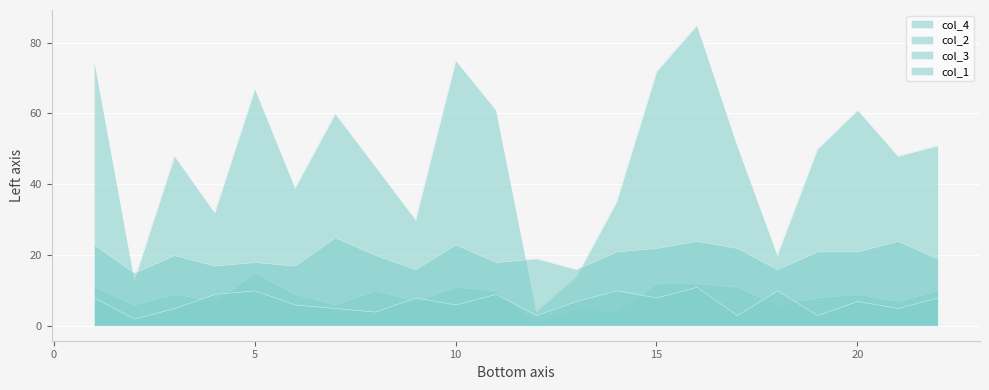

Between which two adjacent categories do col_3 and col_4 first intersect?

1 and 2